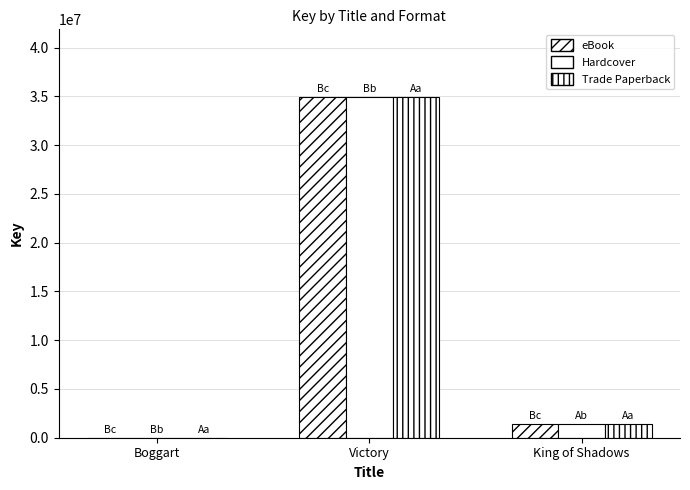

Are the bars horizontal?

No